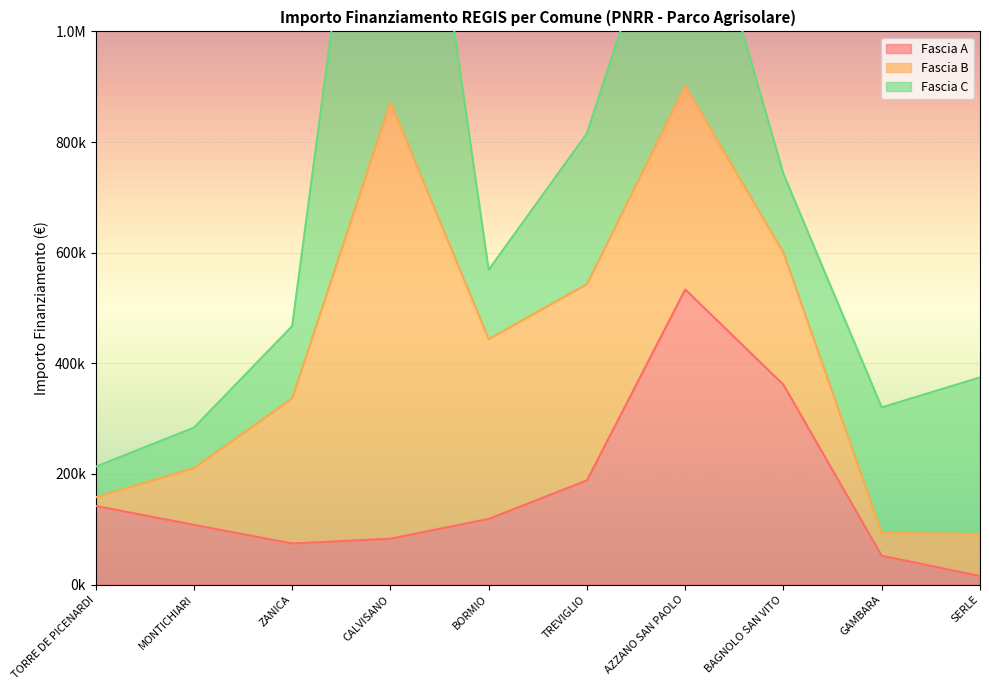

Is it true that Fascia B equals 1407384.9 at CALVISANO?

False